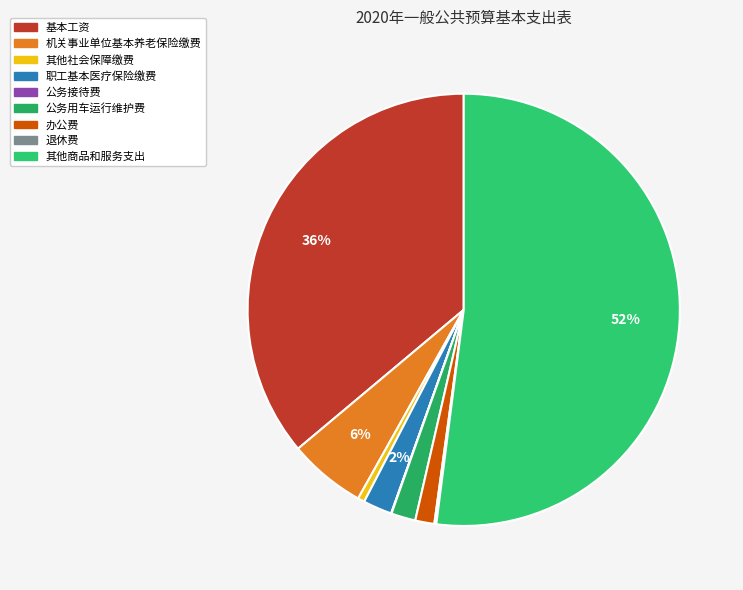

Count the number of slices in the pie.

9